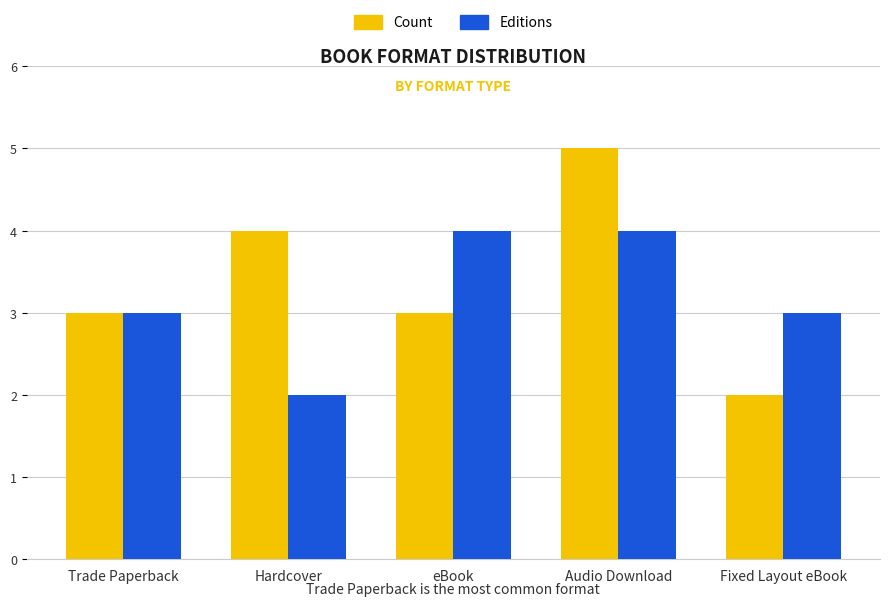

How many categories are shown in the chart?

5